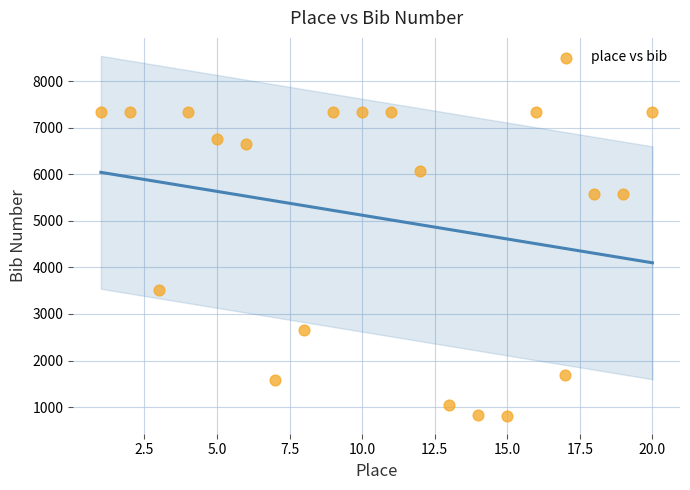

What is the range of X values (max minus min)?

19